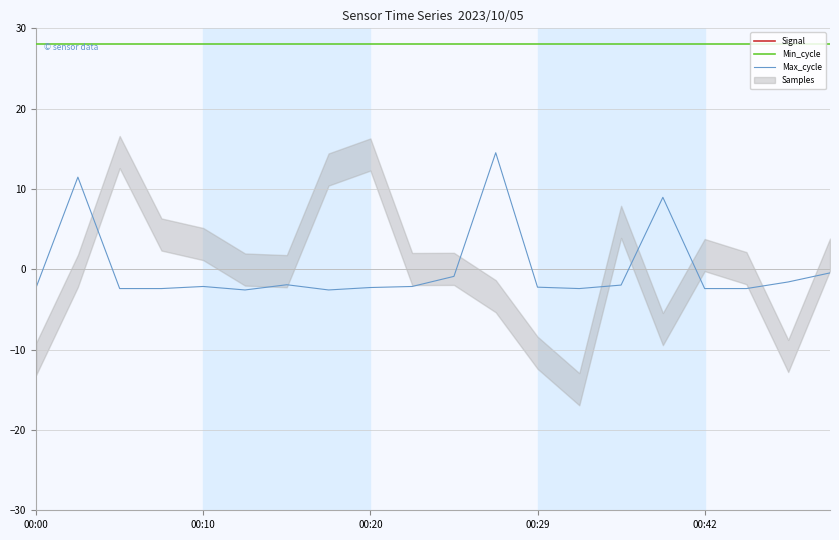

True or false: Min_cycle and Max_cycle intersect in this chart.

False